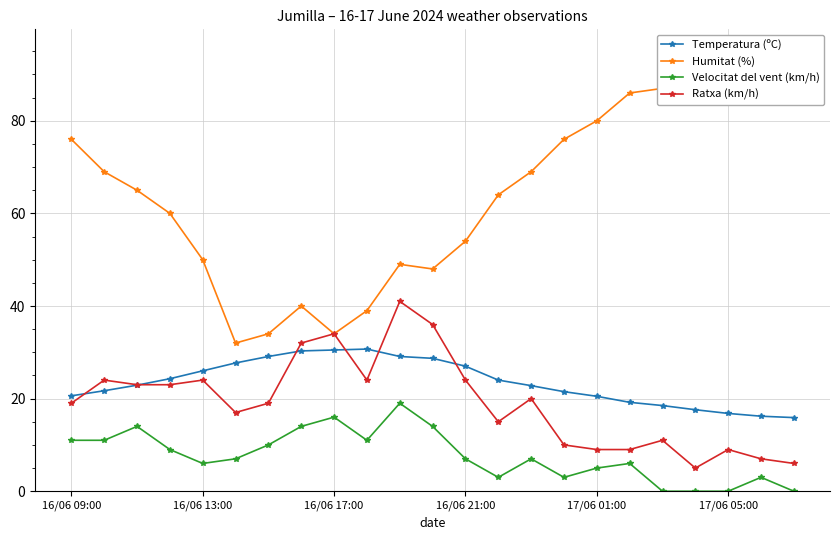

The Velocitat del vent (km/h) series shows 9.7 at 16/06 13:00. True or false?

False